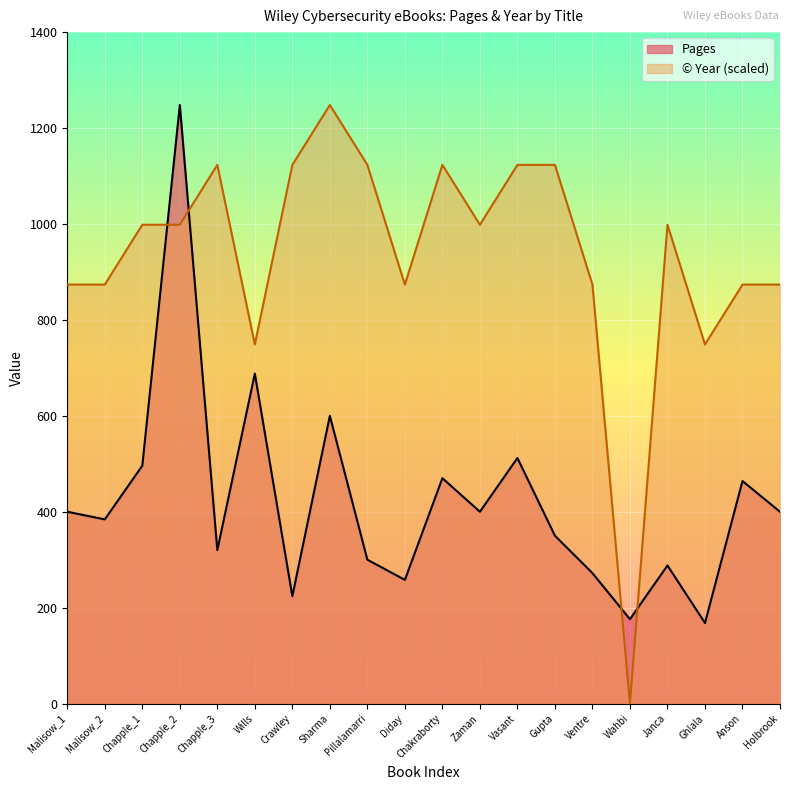

How many values in the Pages series are below 400?

10